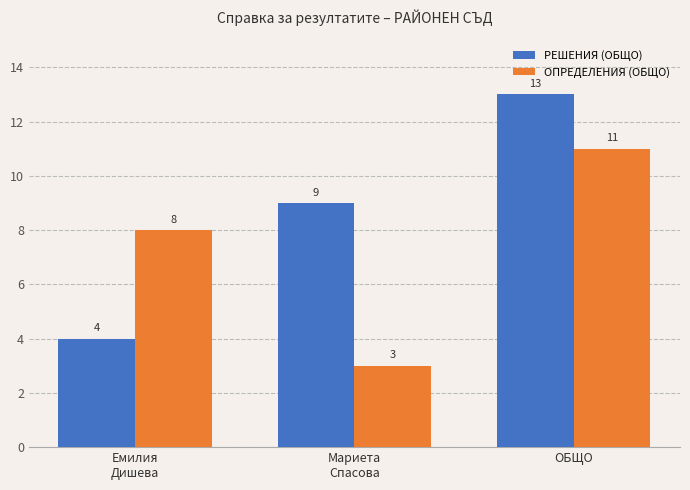

Which series has the largest total across all categories?

РЕШЕНИЯ (ОБЩО)